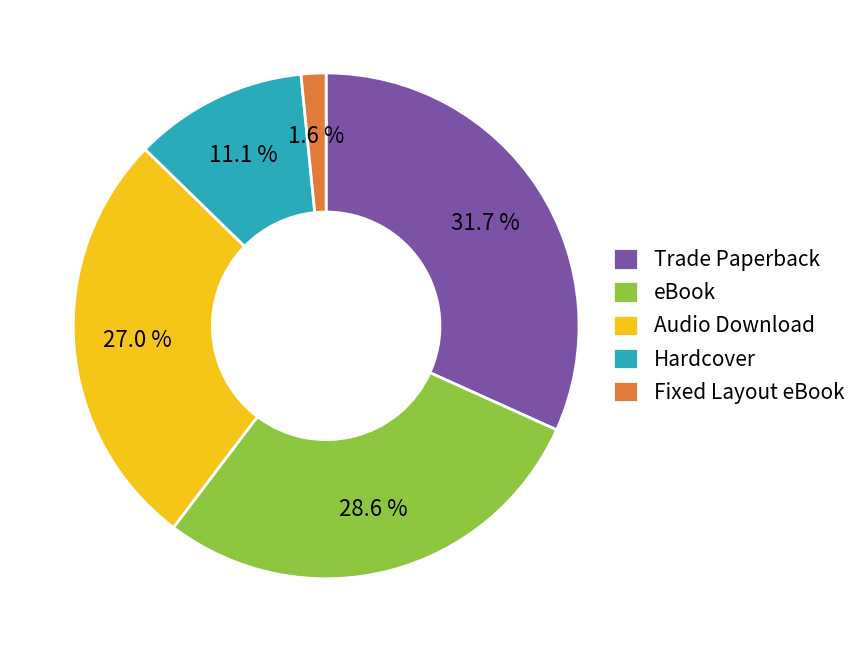

What is the ratio of the value at Hardcover to the value at eBook?

0.4